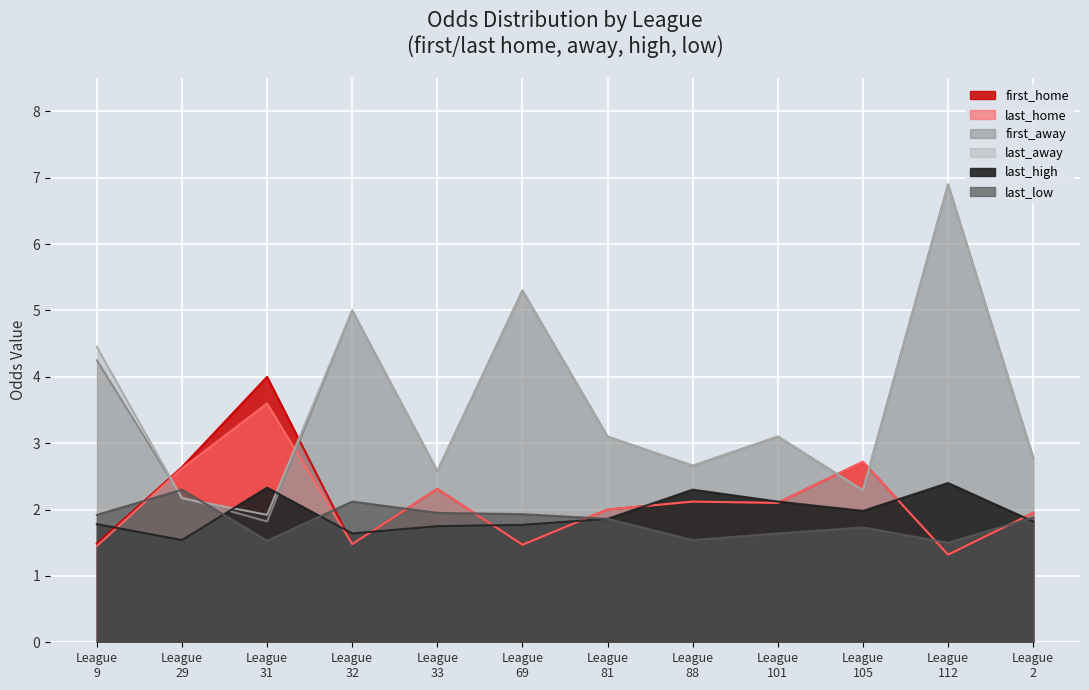

At which label does first_home first exceed 2?

League 29